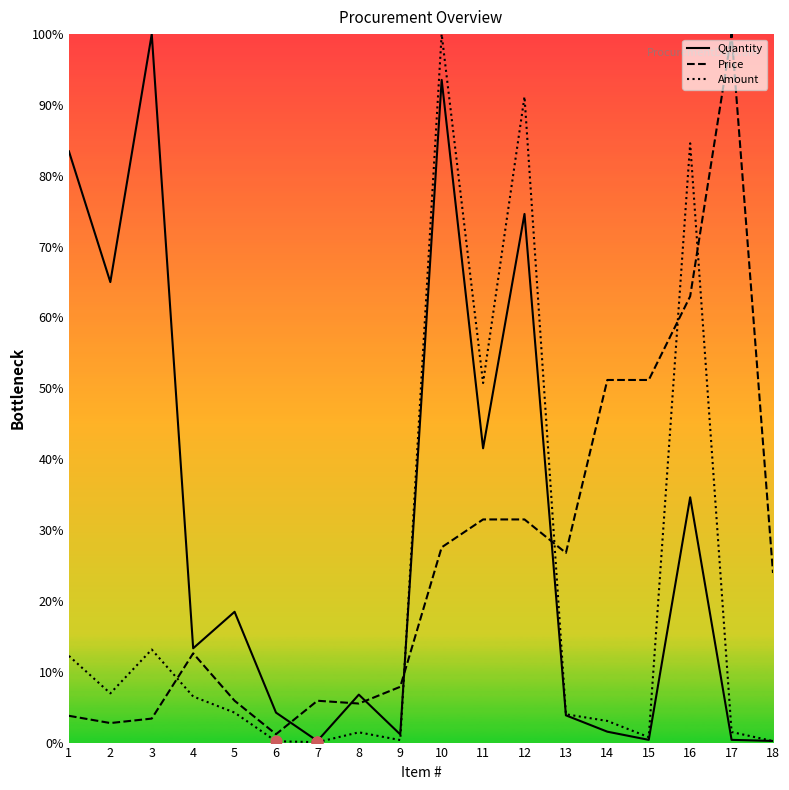

At how many categories does at least one series exceed 78?

6